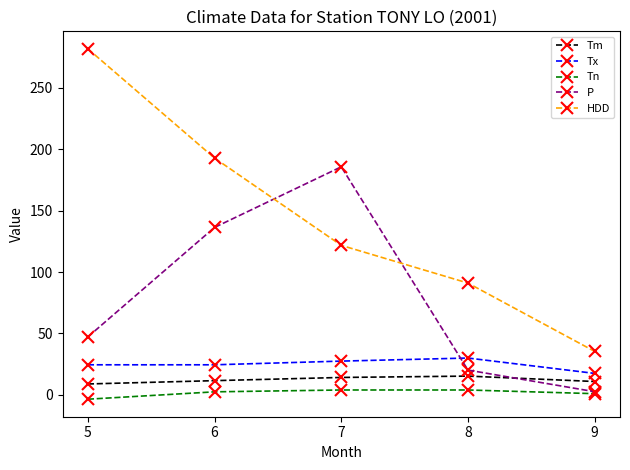

In P, how many points are higher than both neighbors (excluding endpoints)?

1